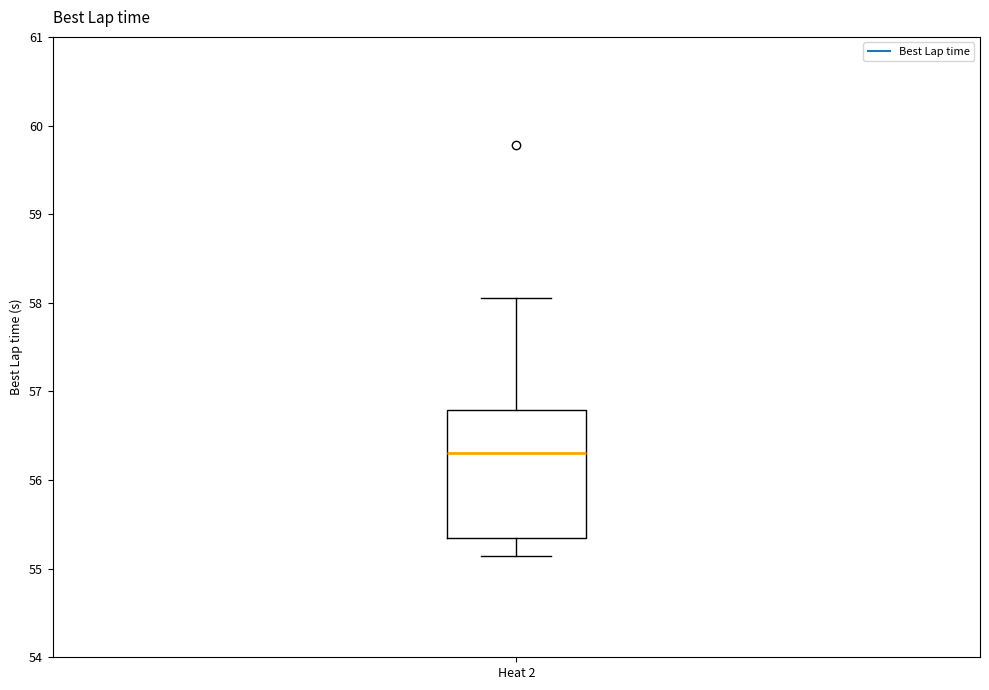

Where does the upper whisker of the box for Heat 2 end on the y-axis? The values are not printed on the chart, so give them approximately, as read against the axis.

58.1